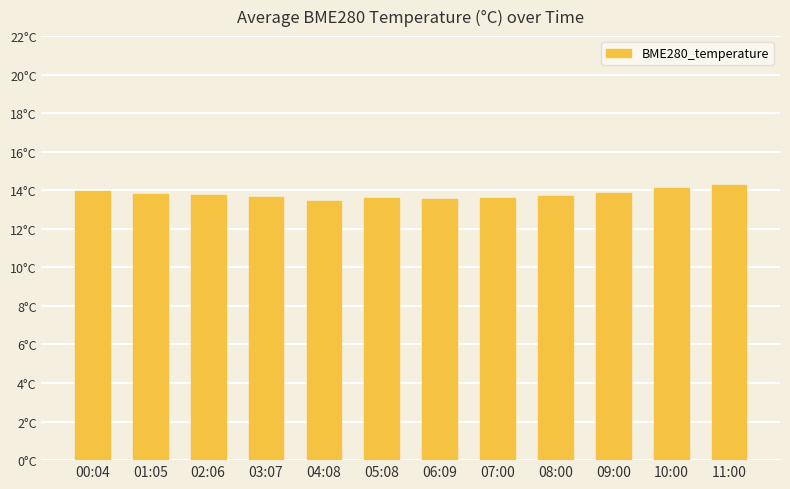

Reading left to right, list all the values displayed in this chart.

13.9	13.8	13.8	13.7	13.5	13.6	13.5	13.6	13.7	13.8	14.1	14.3